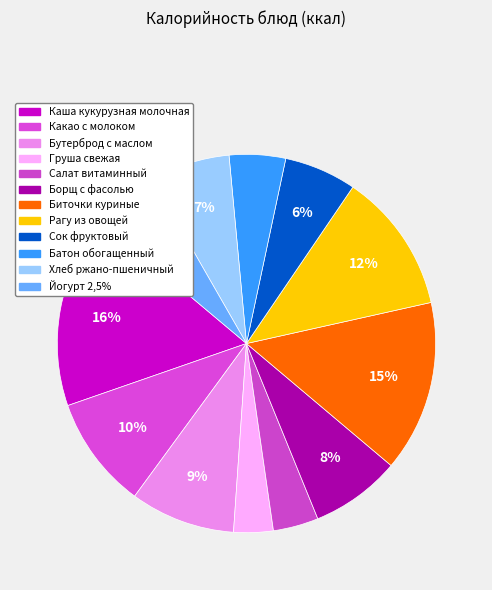

Count the number of slices in the pie.

12